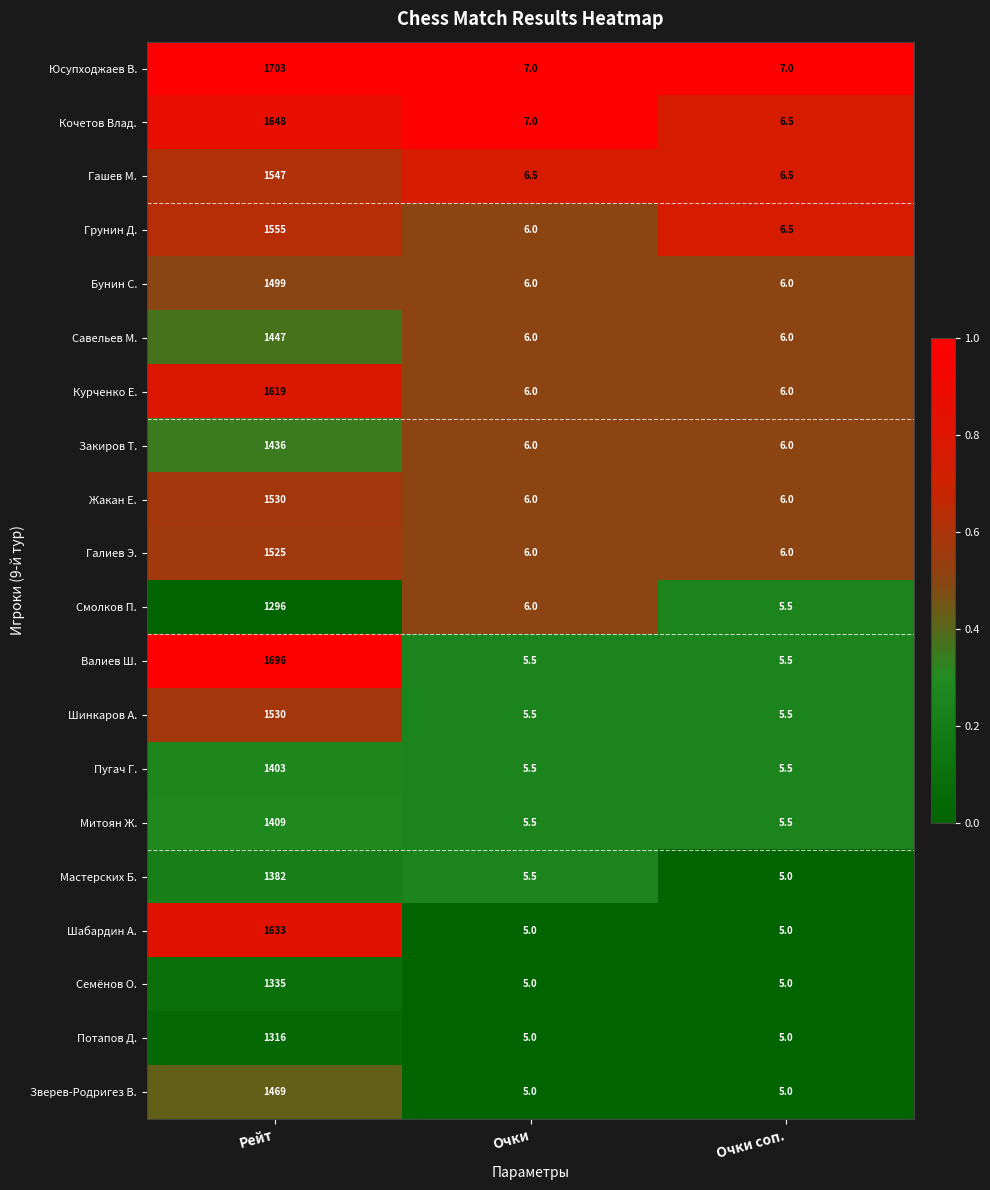

List the labels in order of Грунин Д. value, largest first.

Рейт, Очки соп., Очки